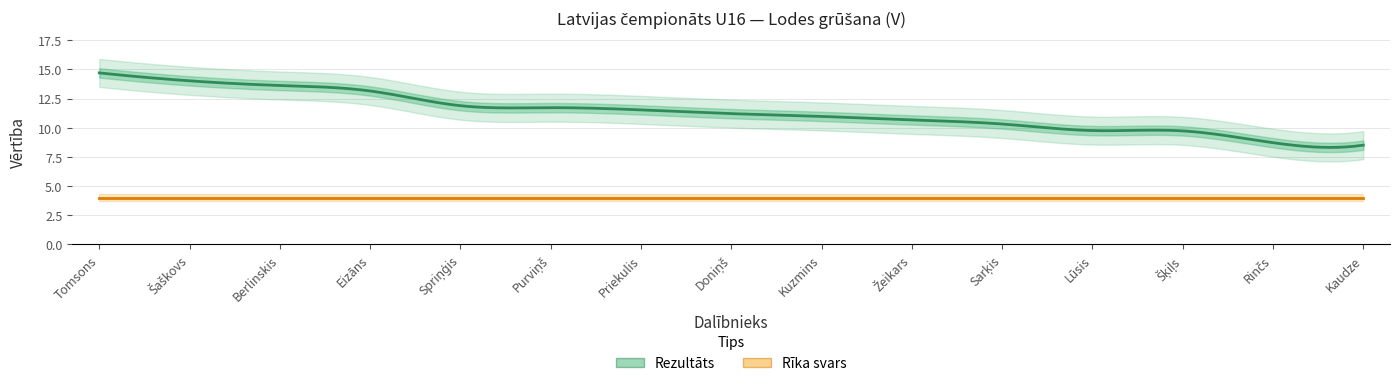

What is the difference between the maximum and minimum values in the Rezultāts series?

6.2